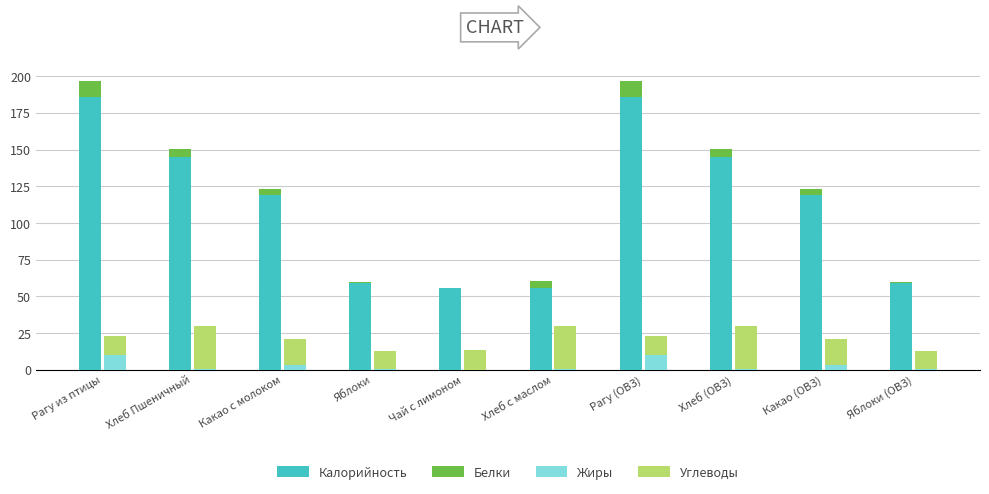

At which category is the sum across all series the highest?

Рагу из птицы